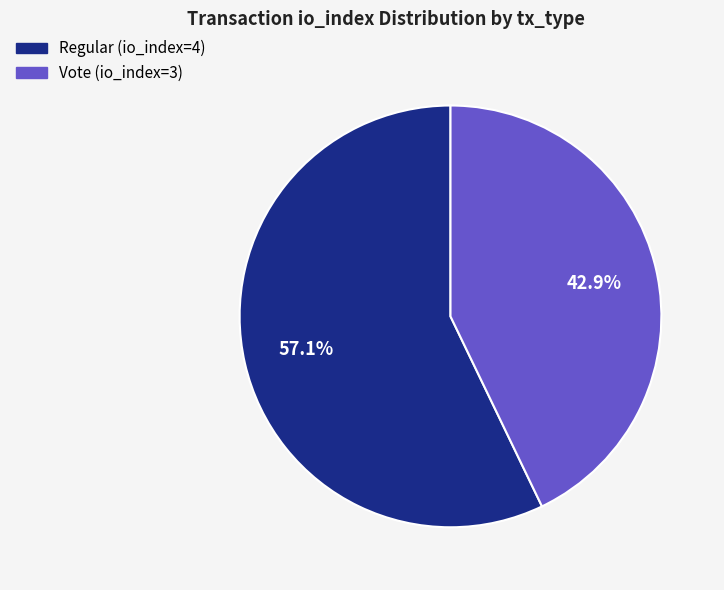

To the nearest percent, what portion does Vote (io_index=3) represent?

43%